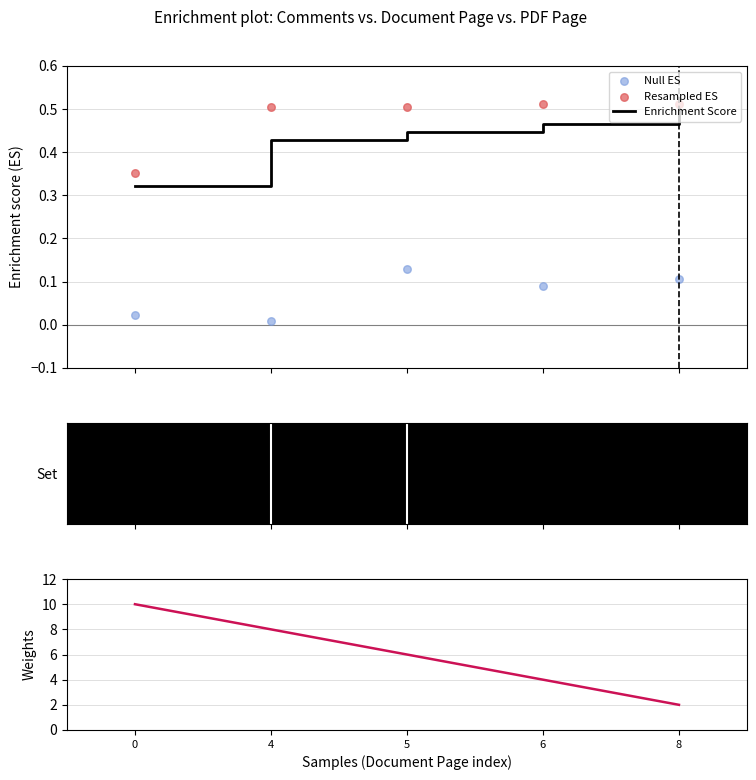

What is the total value across all series at 8?

3.1